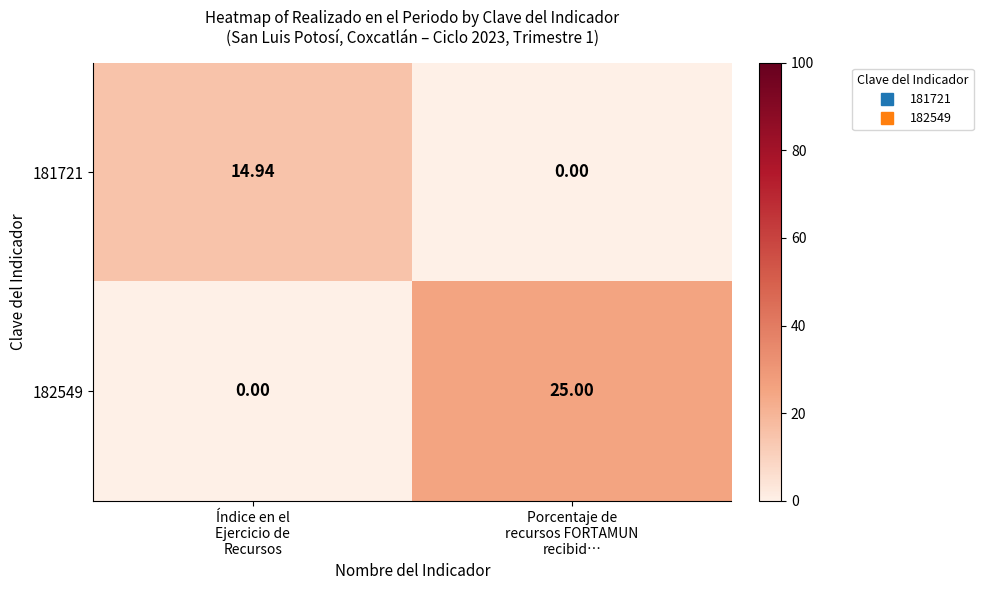

How many distinct data groups are displayed?

2